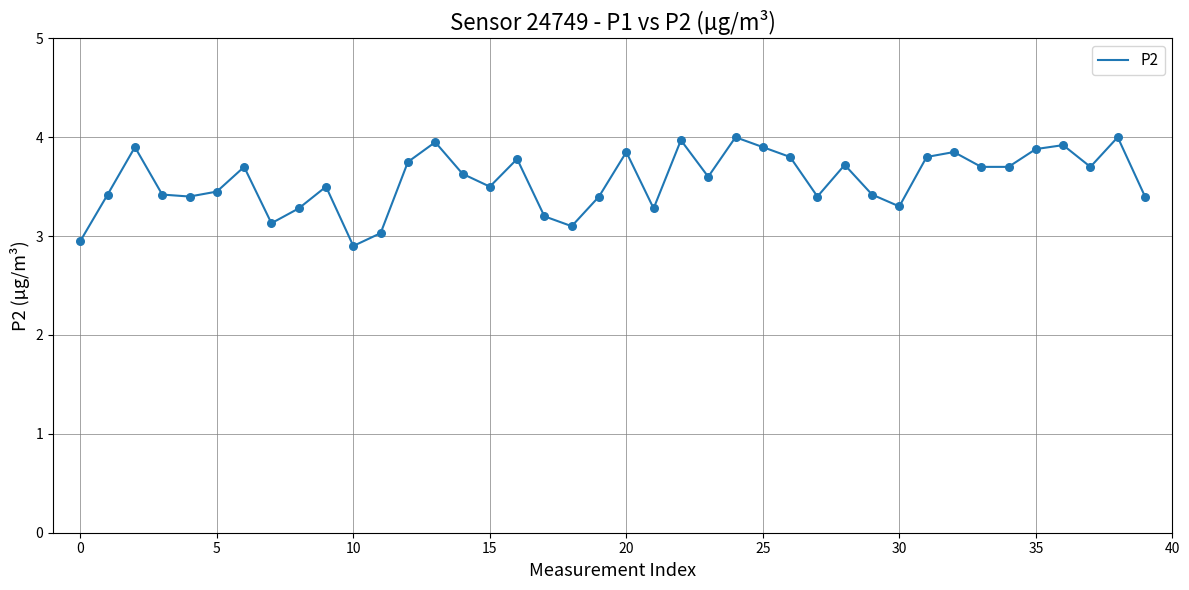

What is the smallest value displayed?

2.9